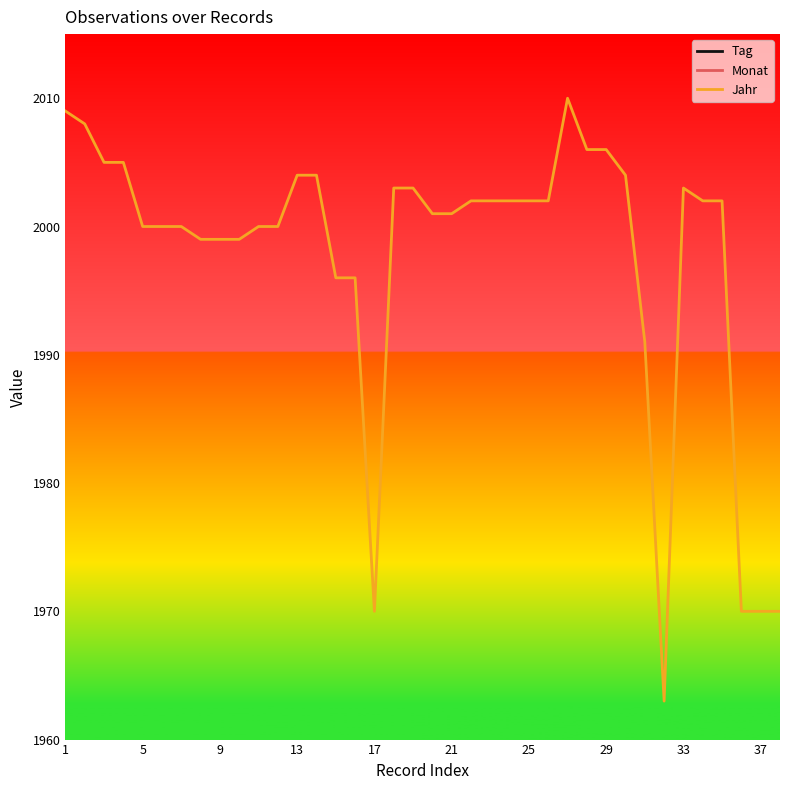

The value of Monat at 11 is 4. True or false?

False